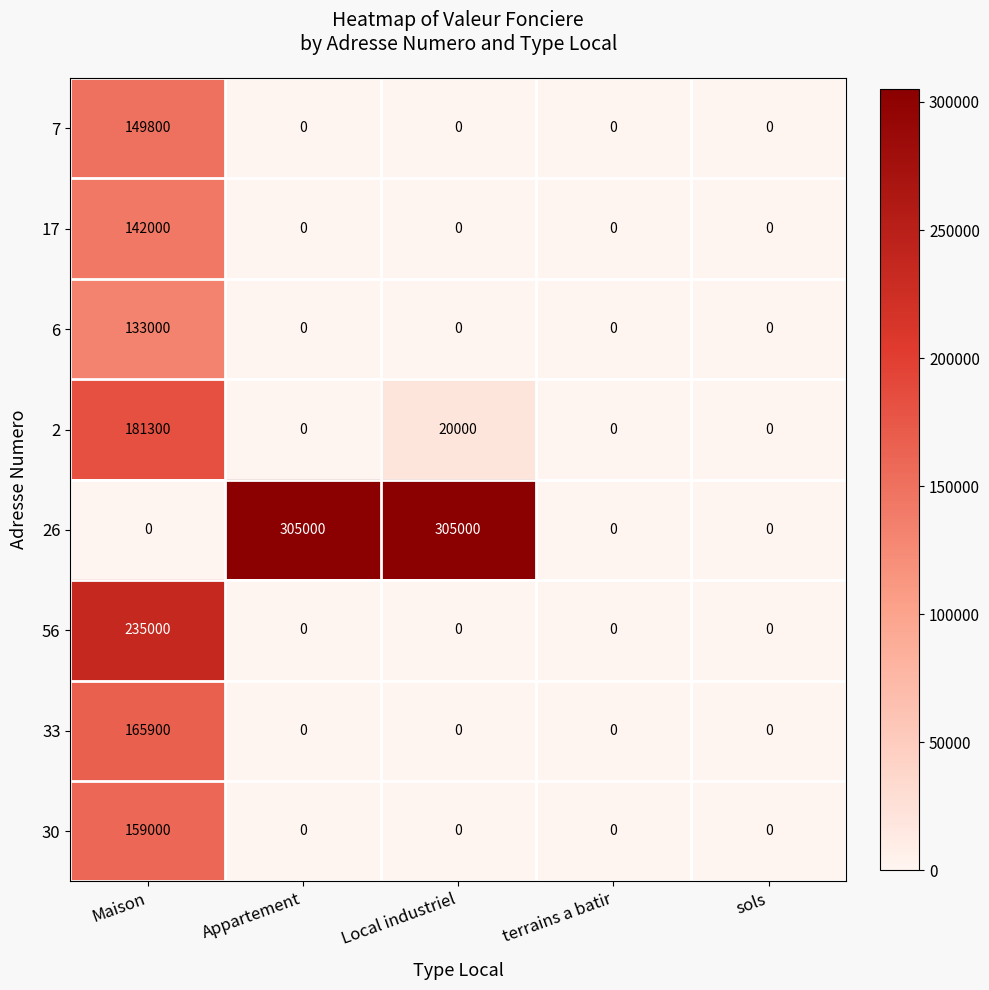

How many data points does each series have?

5